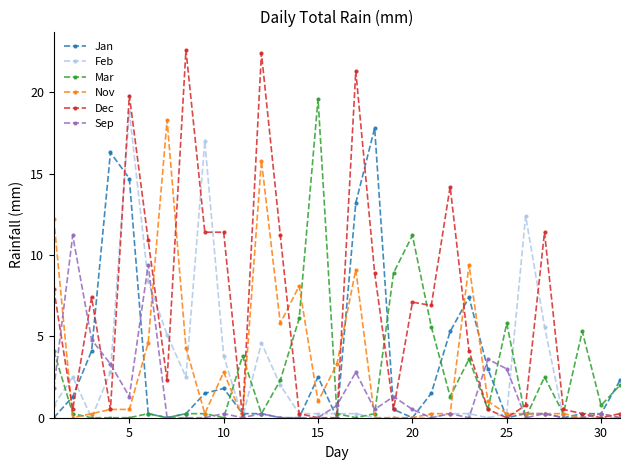

Which series has the largest total across all categories?

Dec